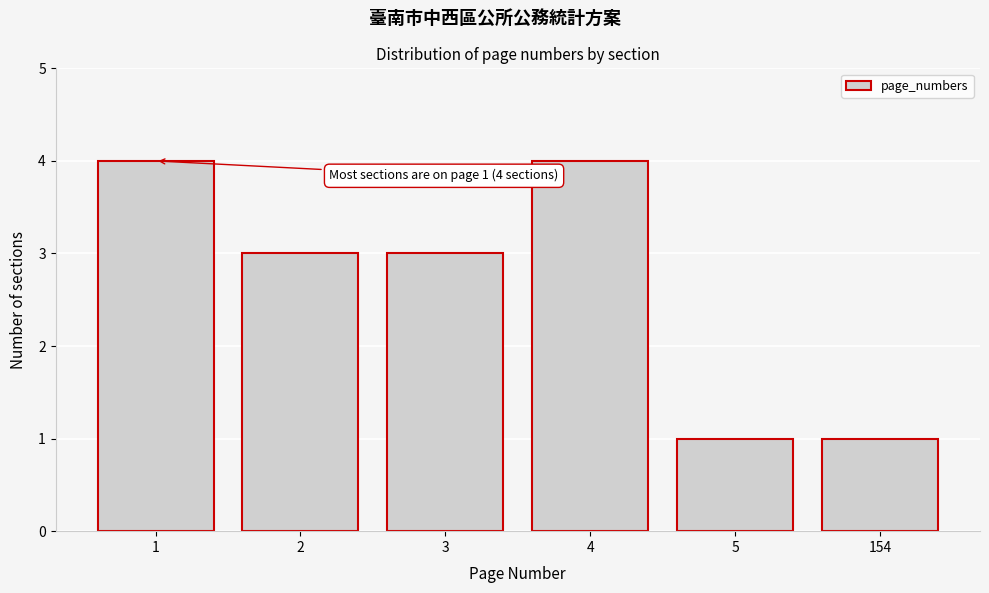

Reading right to left, list all the values displayed in this chart.

154=1	5=1	4=4	3=3	2=3	1=4